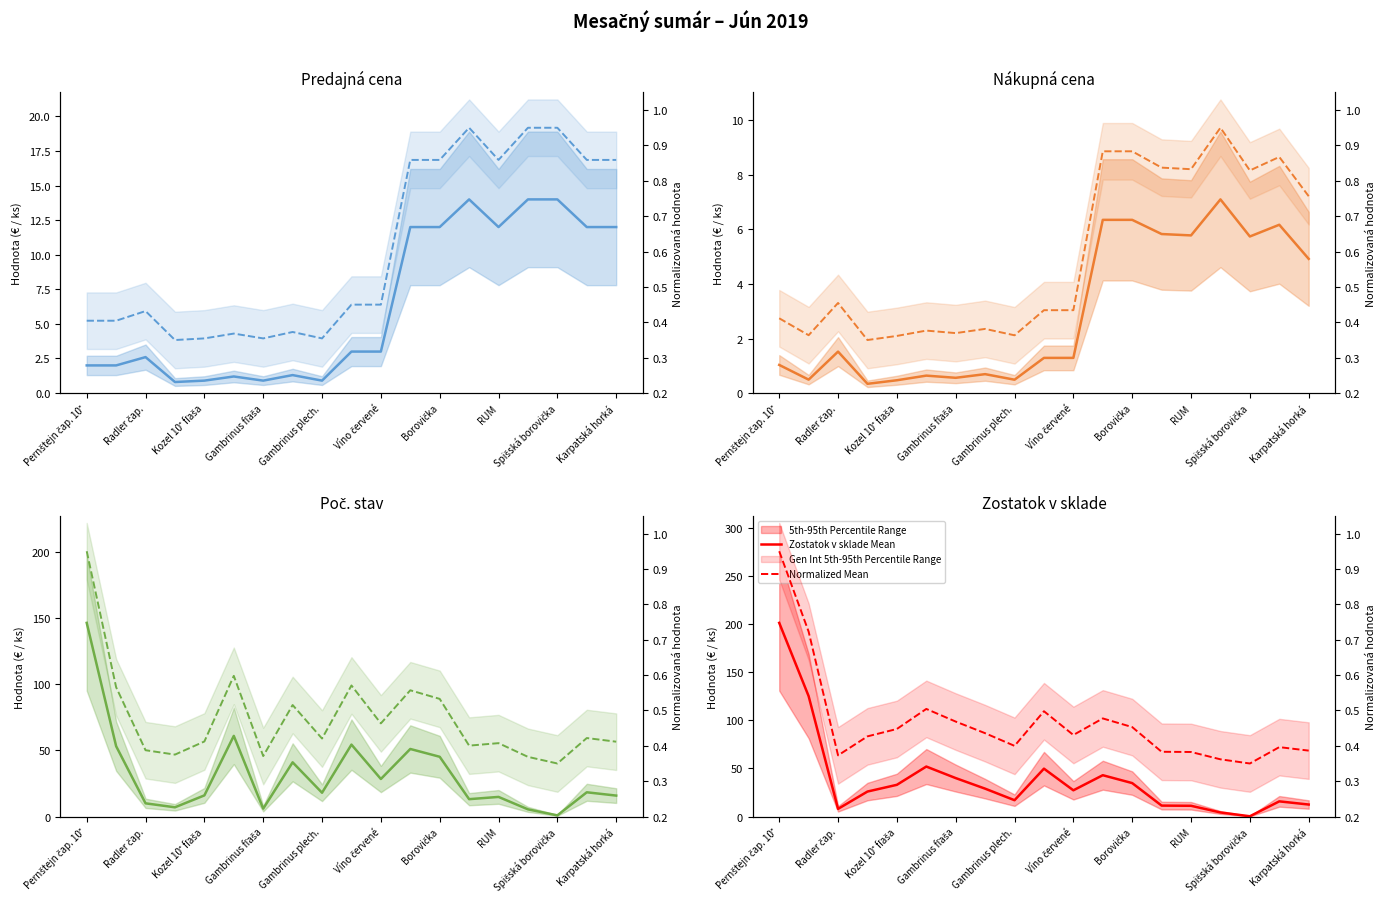

What is the total value across all series at Radler čap.?

181.6